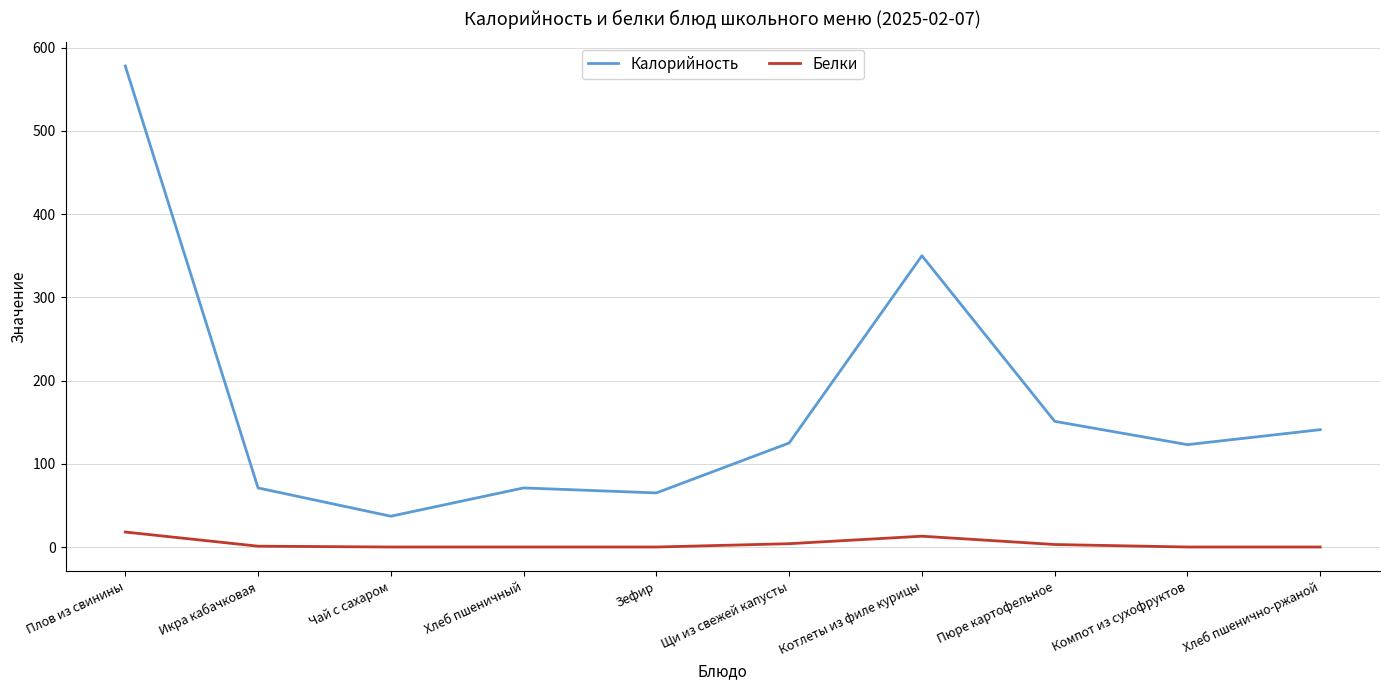

List the series in order of their overall mean, highest first.

Калорийность, Белки